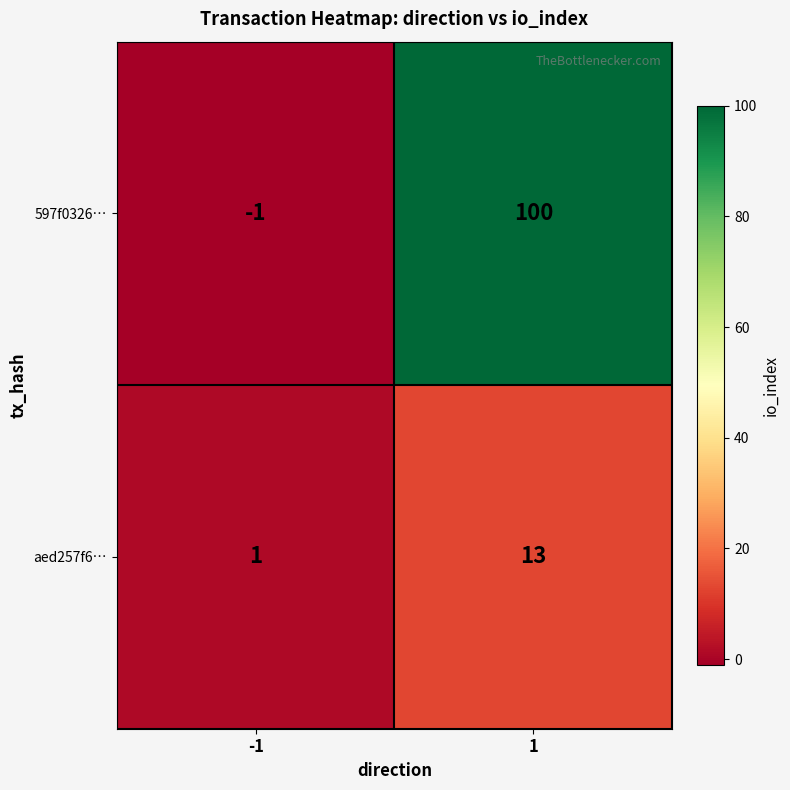

Rank the series by their maximum value, from highest to lowest.

597f0326…, aed257f6…